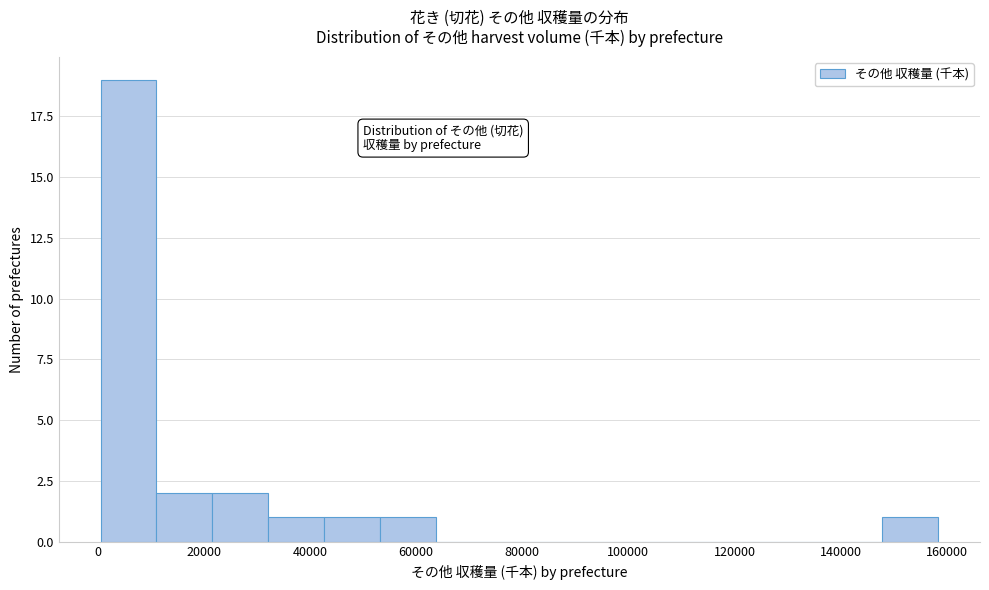

Reading left to right, transcribe this chart: for each bar, give the range it covers on the x-axis and its height. Neither the bar edges nor the heights are printed on the chart, so give them approximately, as read against the axes.

0 to 12000: 19
12000 to 22000: 2
22000 to 32000: 2
32000 to 42000: 1
42000 to 54000: 1
54000 to 64000: 1
64000 to 74000: 0
74000 to 84000: 0
84000 to 96000: 0
96000 to 106000: 0
106000 to 116000: 0
116000 to 126000: 0
126000 to 138000: 0
138000 to 148000: 0
148000 to 158000: 1